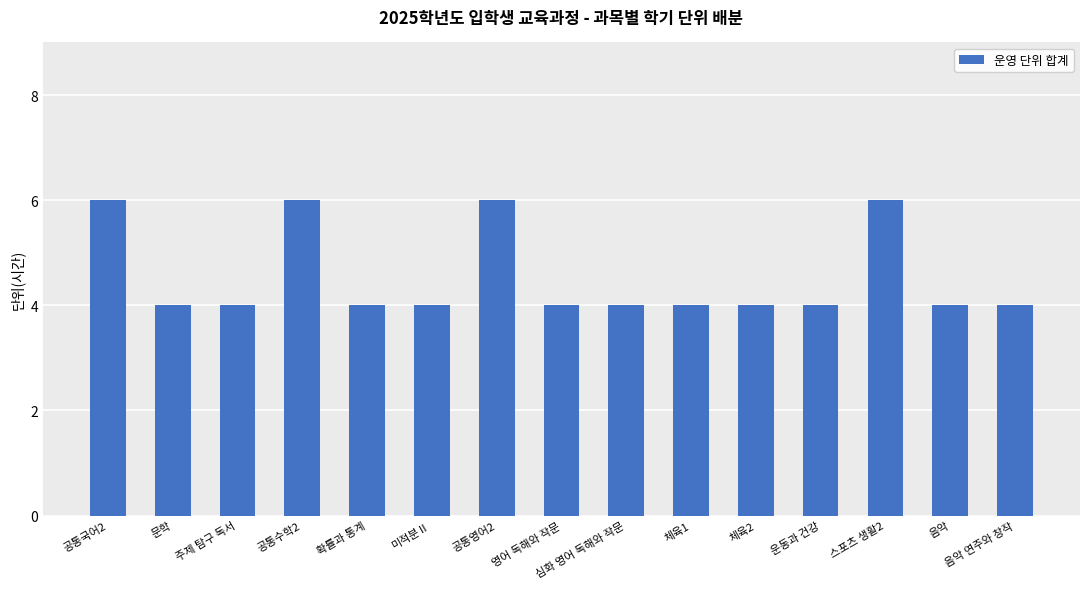

What is the greatest value displayed?

6